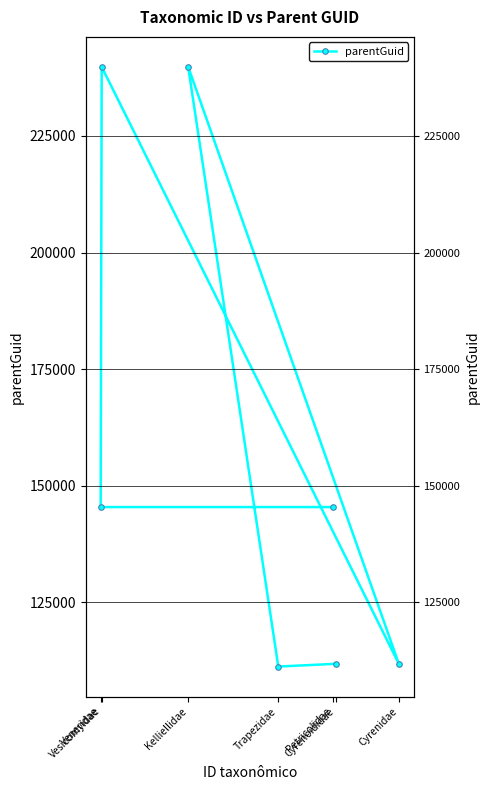

Approximately how many times larger is the value at Petricolidae compared to Vesicomyidae?

0.6